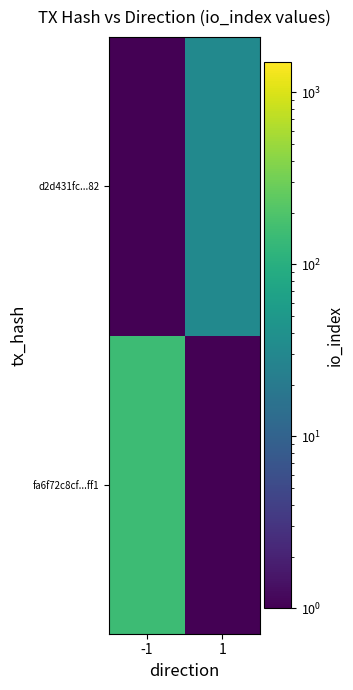

At how many categories does at least one series exceed 44?

1